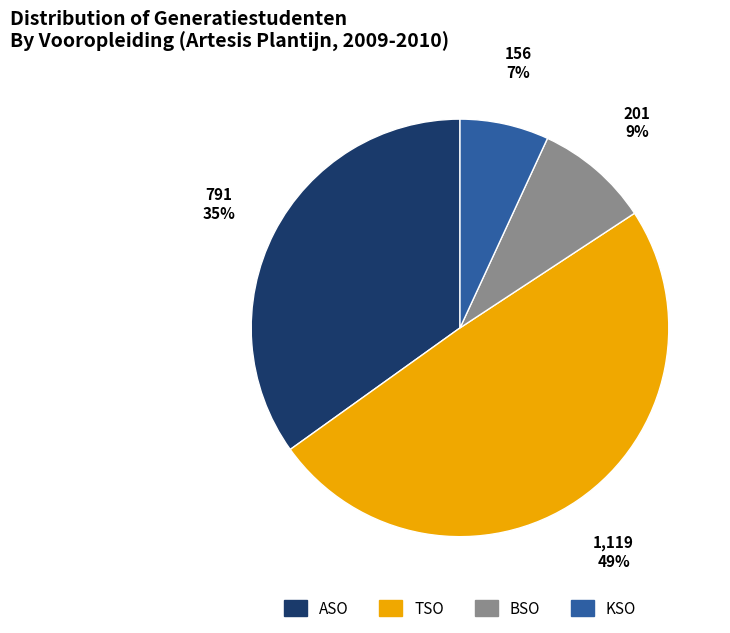

Is it true that BSO is 1% of the pie?

False